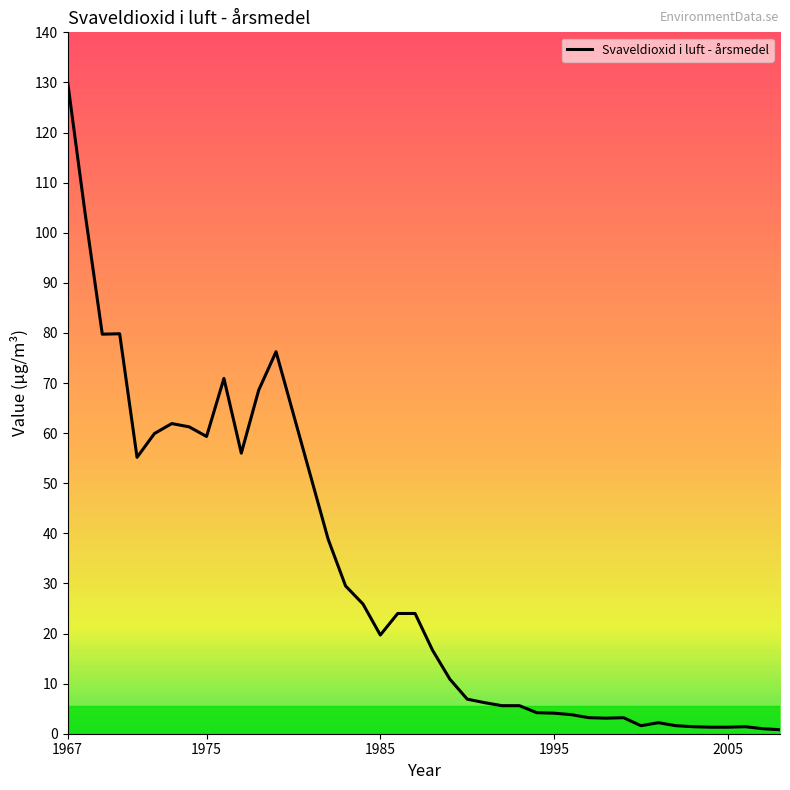

True or false: the data shows 90.0 at 1975.

False